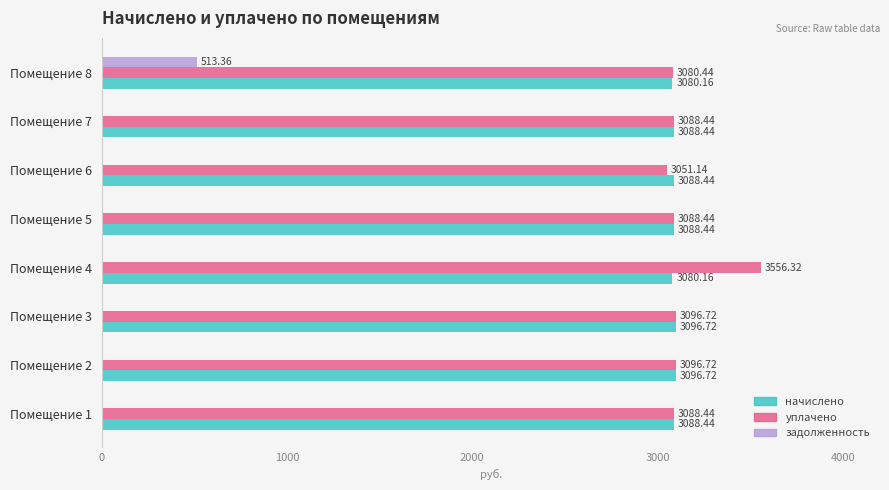

What is the sum of the начислено values at Помещение 5 and Помещение 7?

6176.9